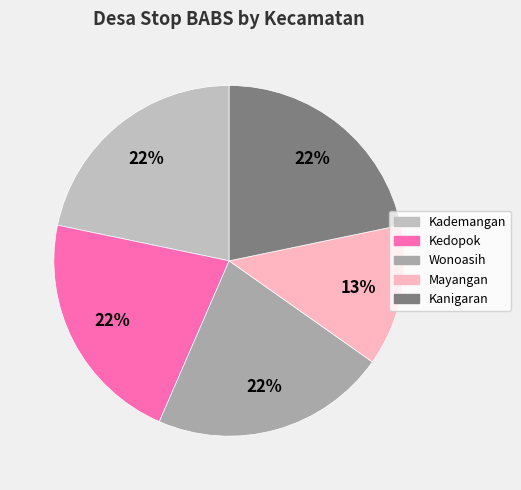

True or false: Kanigaran accounts for 22% of the total.

True